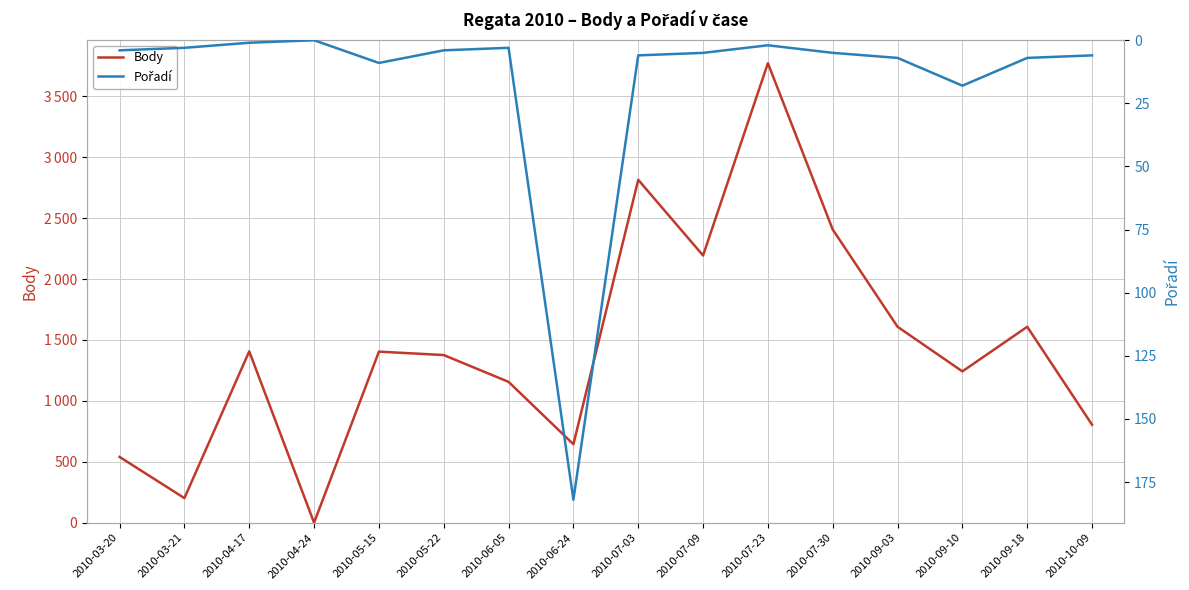

Reading right to left, extract all data points from this chart.

Body: 2010-10-09=804	2010-09-18=1608	2010-09-10=1242	2010-09-03=1608	2010-07-30=2406	2010-07-23=3771	2010-07-09=2193	2010-07-03=2814	2010-06-24=644	2010-06-05=1156	2010-05-22=1376	2010-05-15=1404	2010-04-24=0	2010-04-17=1406	2010-03-21=202	2010-03-20=540
Pořadí: 2010-10-09=6	2010-09-18=7	2010-09-10=18	2010-09-03=7	2010-07-30=5	2010-07-23=2	2010-07-09=5	2010-07-03=6	2010-06-24=182	2010-06-05=3	2010-05-22=4	2010-05-15=9	2010-04-24=0	2010-04-17=1	2010-03-21=3	2010-03-20=4